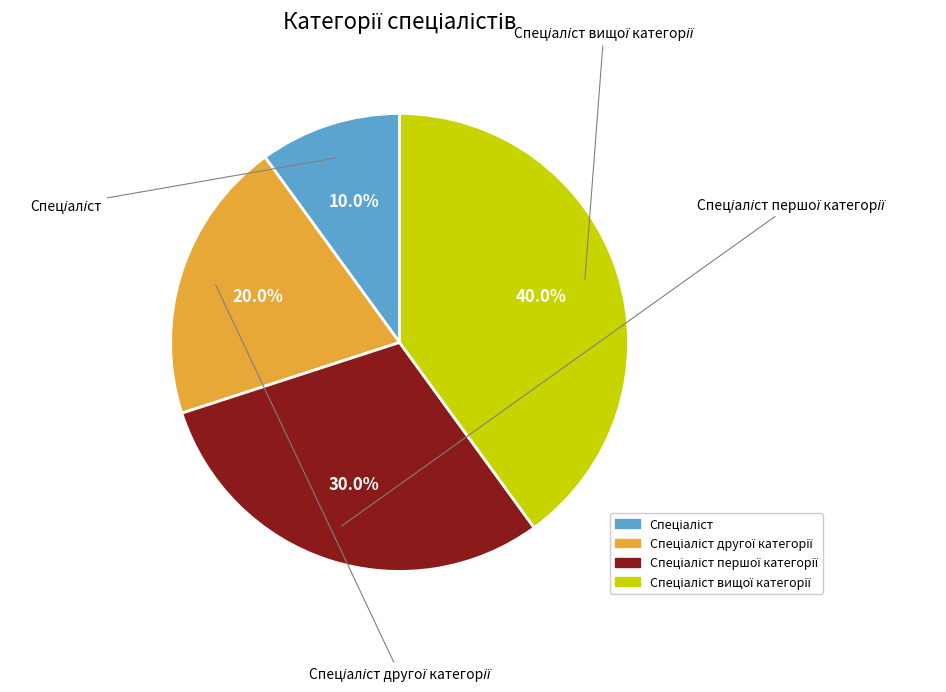

Is there a majority slice in this chart?

No